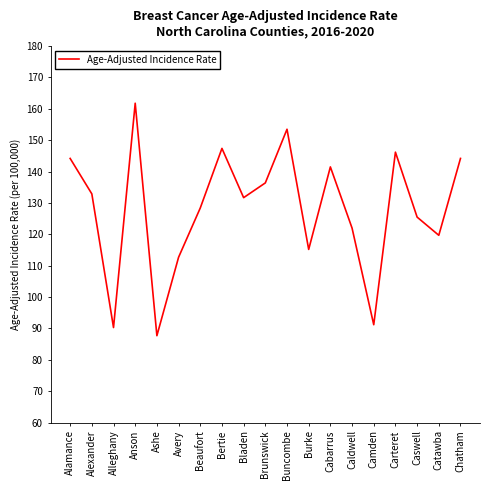

Does the chart display data point markers on the line(s)?

No